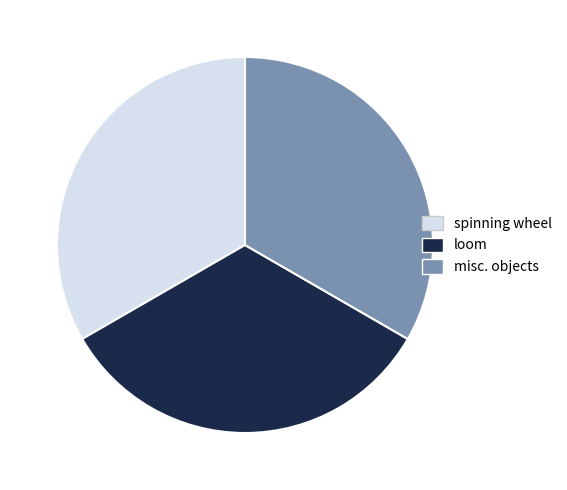

Is there a majority slice in this chart?

No